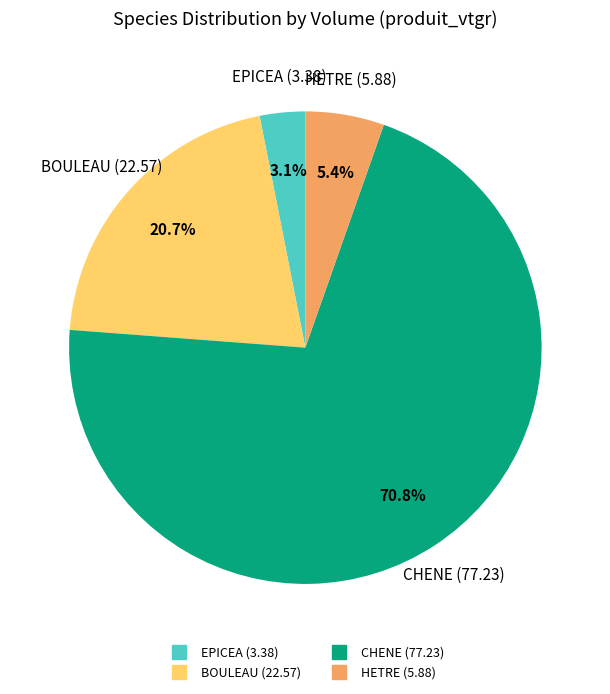

Is there a majority slice in this chart?

Yes